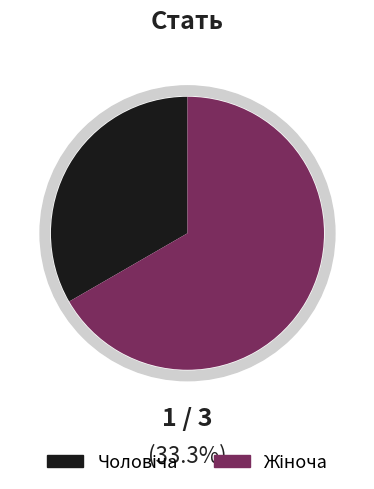

True or false: Чоловіча accounts for 46% of the total.

False